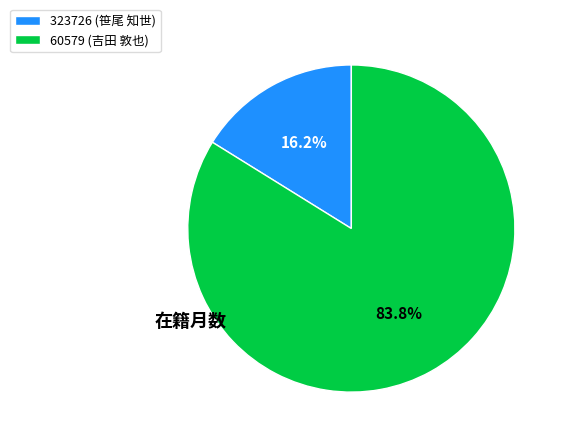

To the nearest percent, what is the difference between the 60579 (吉田 敦也) and 323726 (笹尾 知世) slice percentages?

68%